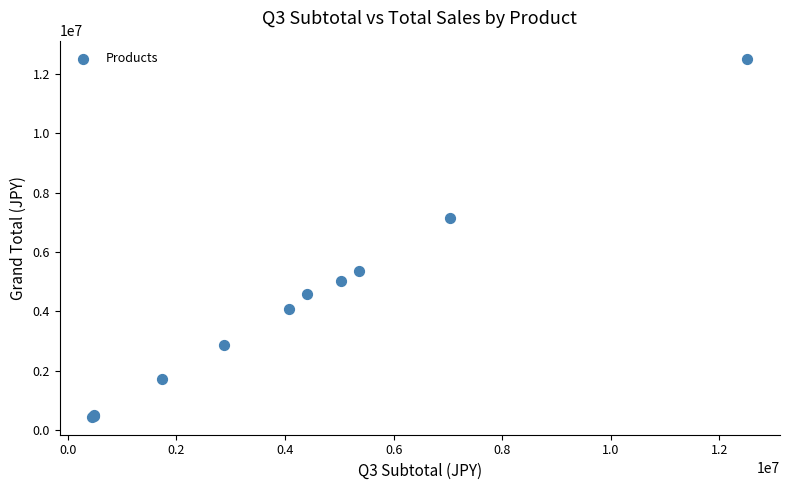

What Y value in the scatter plot is closest to 6481750?

7150000